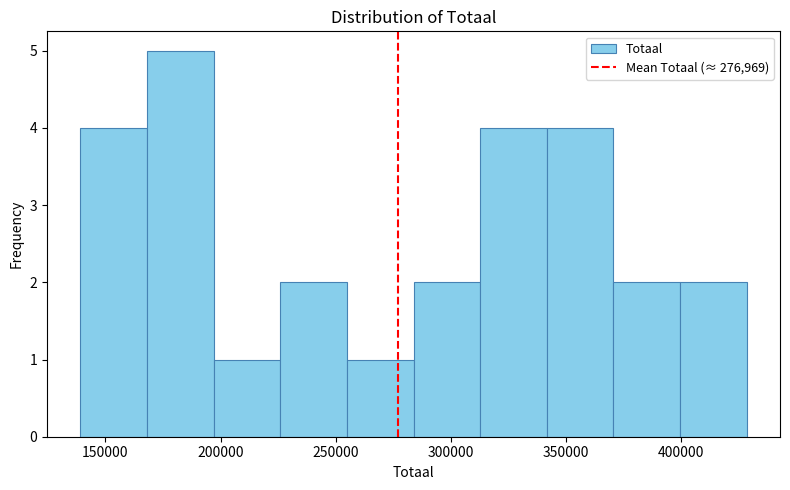

Over which range of the x-axis is the bar tallest?

170000 to 195000